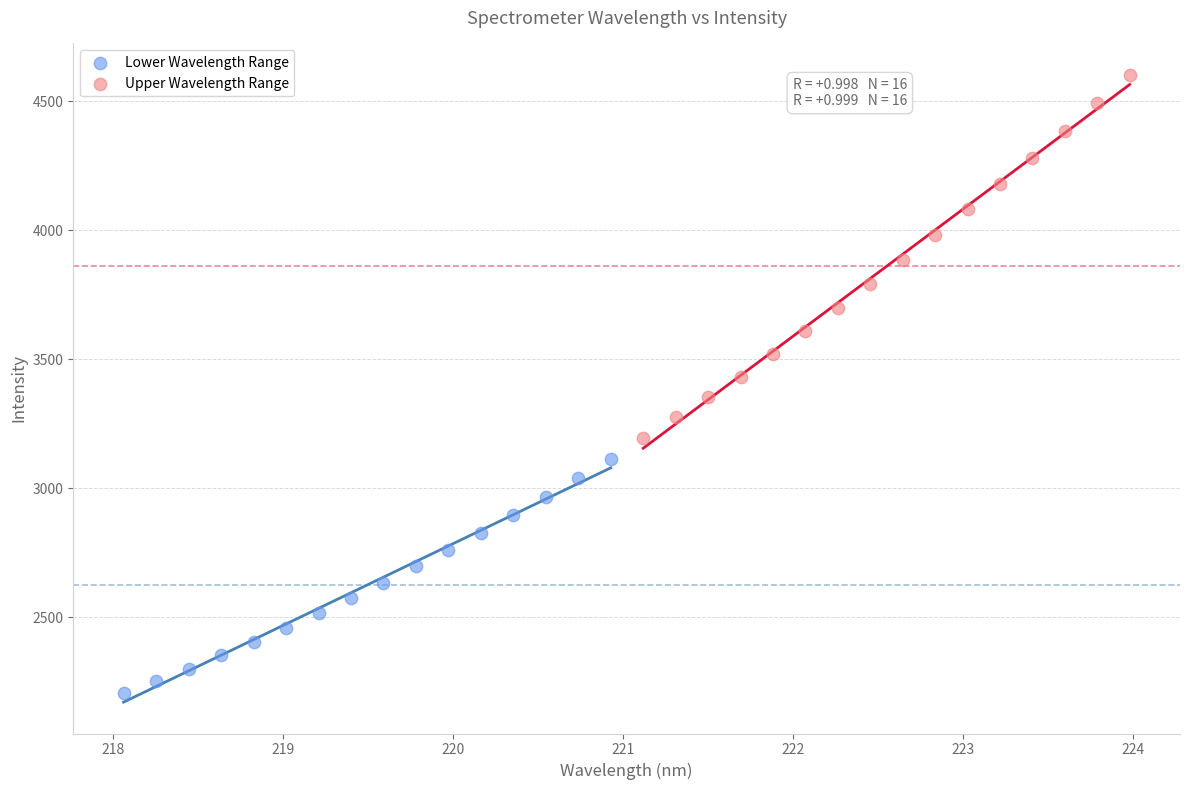

Which series contains the lowest Y value?

Lower Wavelength Range